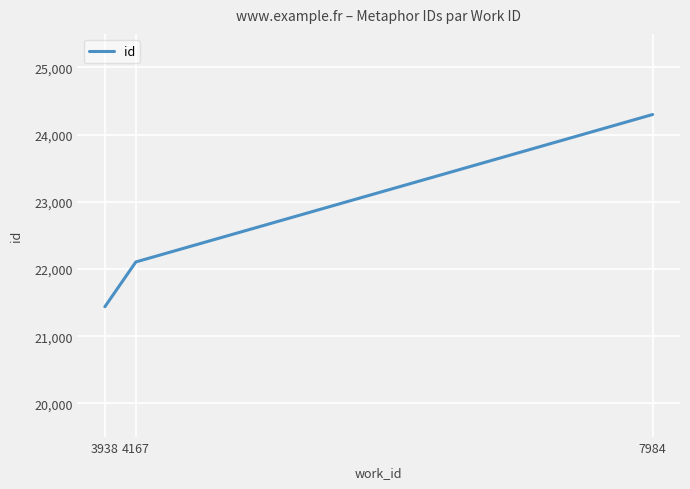

How many values are between 21439 and 24300?

3